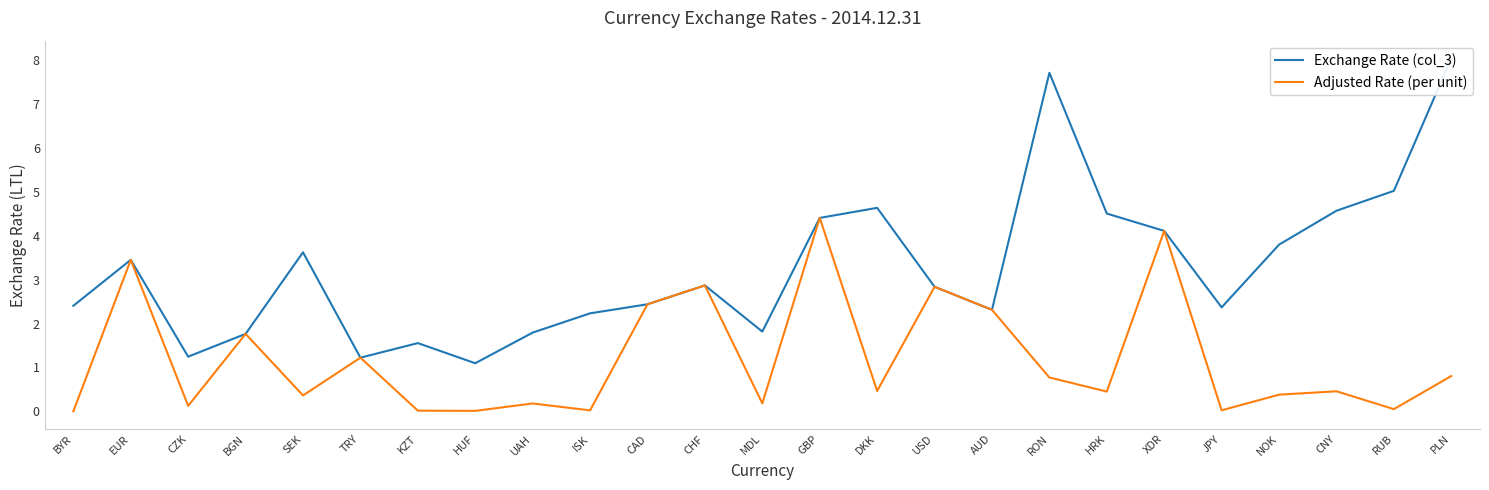

What are all the series names shown in the legend?

Exchange Rate (col_3), Adjusted Rate (per unit)